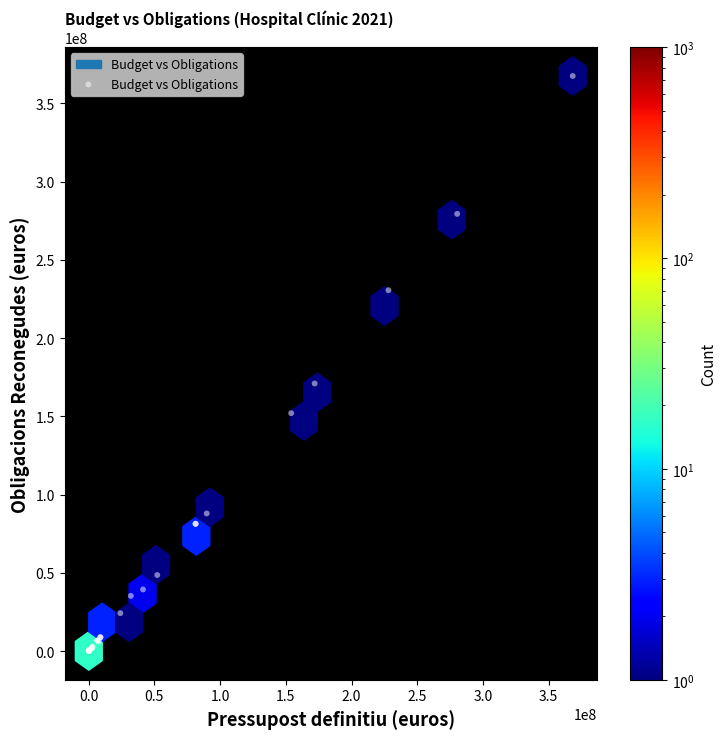

What Y value in the scatter plot is closest to 183825458?

171056974.6